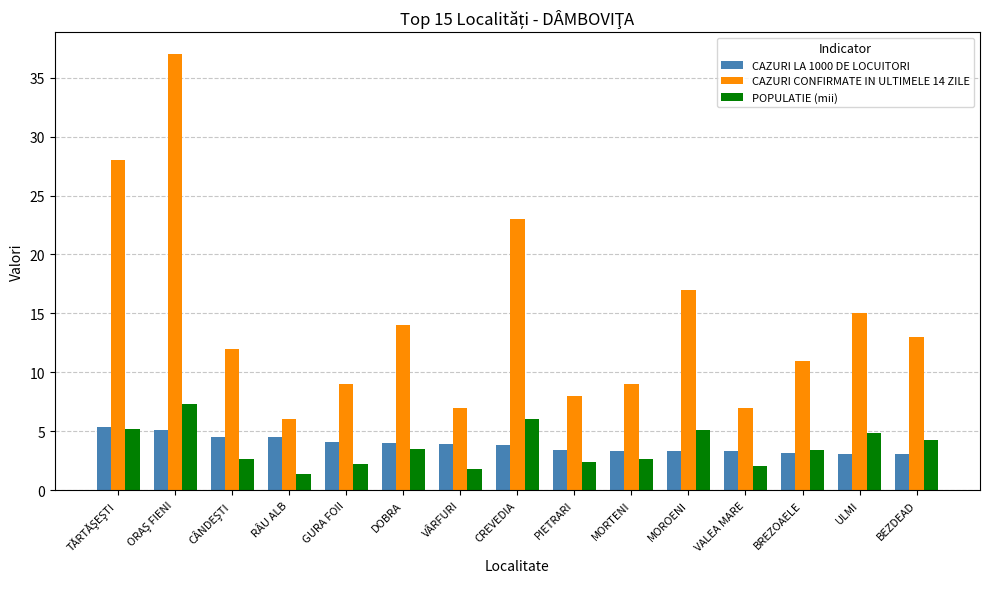

Which series has the largest range (max minus min)?

CAZURI CONFIRMATE IN ULTIMELE 14 ZILE